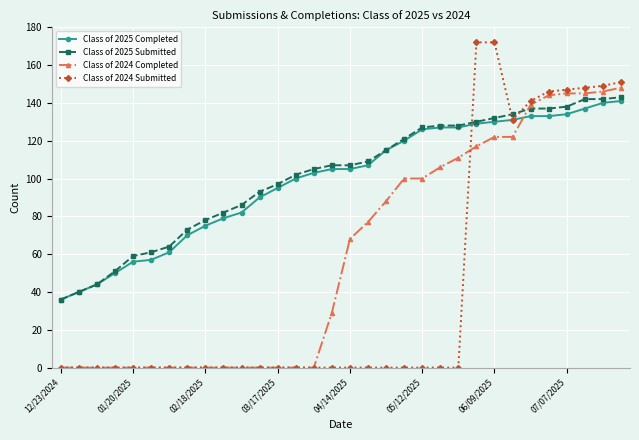

After their last crossing, which series has the higher values: Class of 2024 Completed or Class of 2024 Submitted?

Class of 2024 Submitted